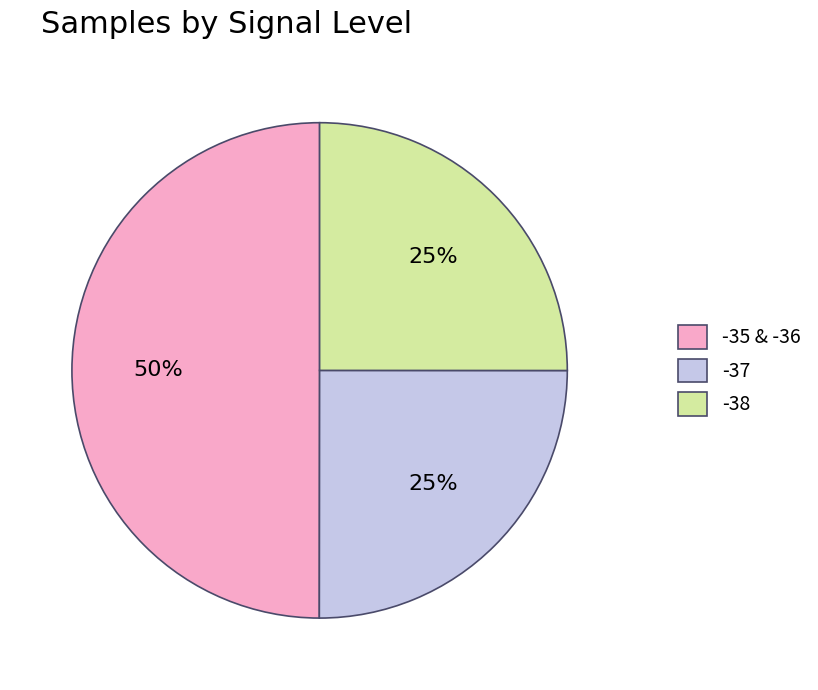

Is it true that -35 & -36 is 50% of the pie?

True